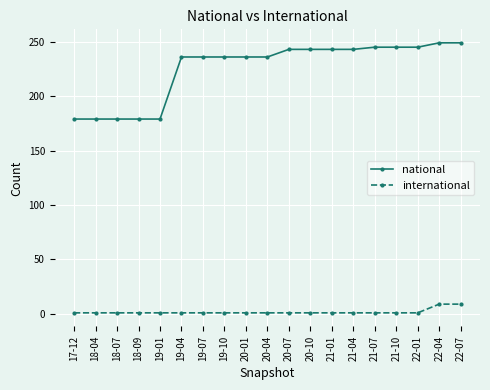

Which series changed the most between 18-09 and 21-10?

national